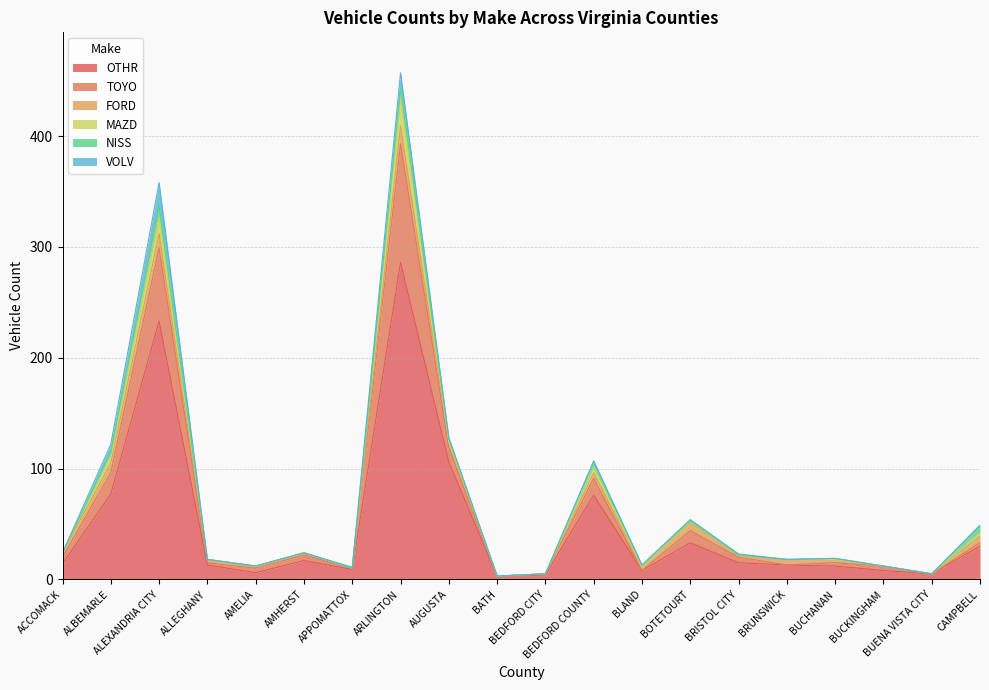

List the series in order of their peak value, lowest first.

NISS, FORD, VOLV, MAZD, TOYO, OTHR